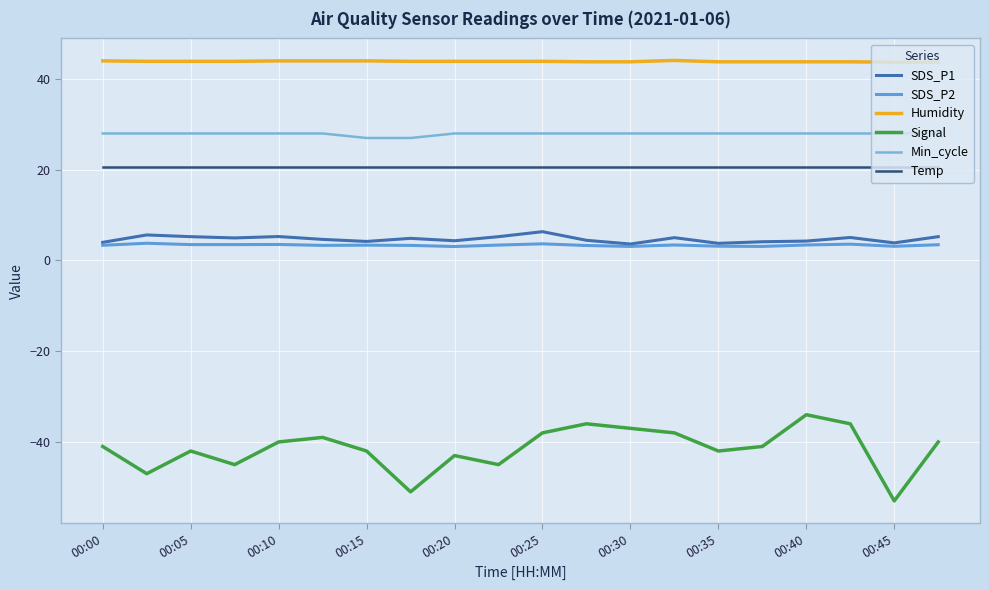

True or false: Humidity and SDS_P2 intersect in this chart.

False